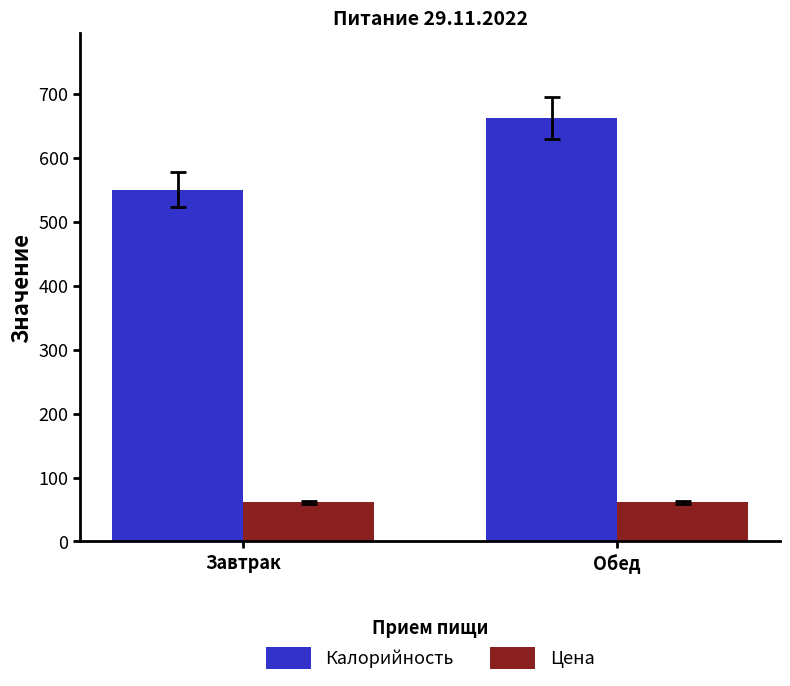

What is the label of the 2nd bar from the right?

Завтрак